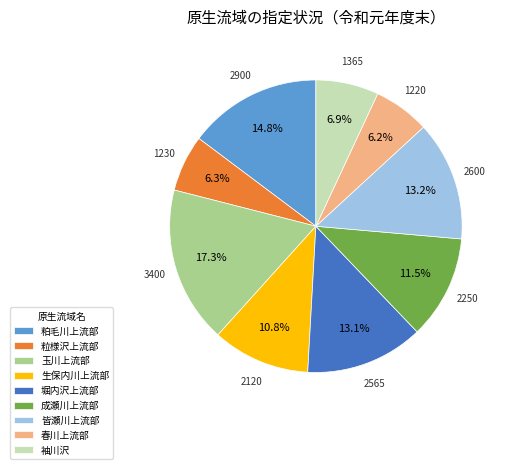

True or false: 粕毛川上流部 accounts for 8% of the total.

False